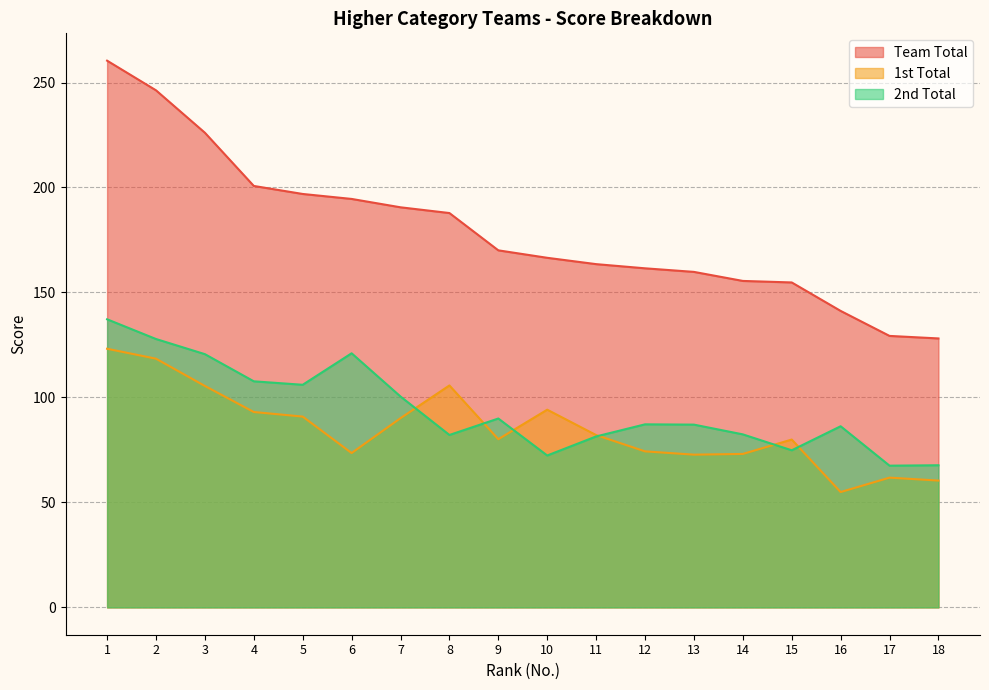

Which series has the widest spread of values?

Team Total